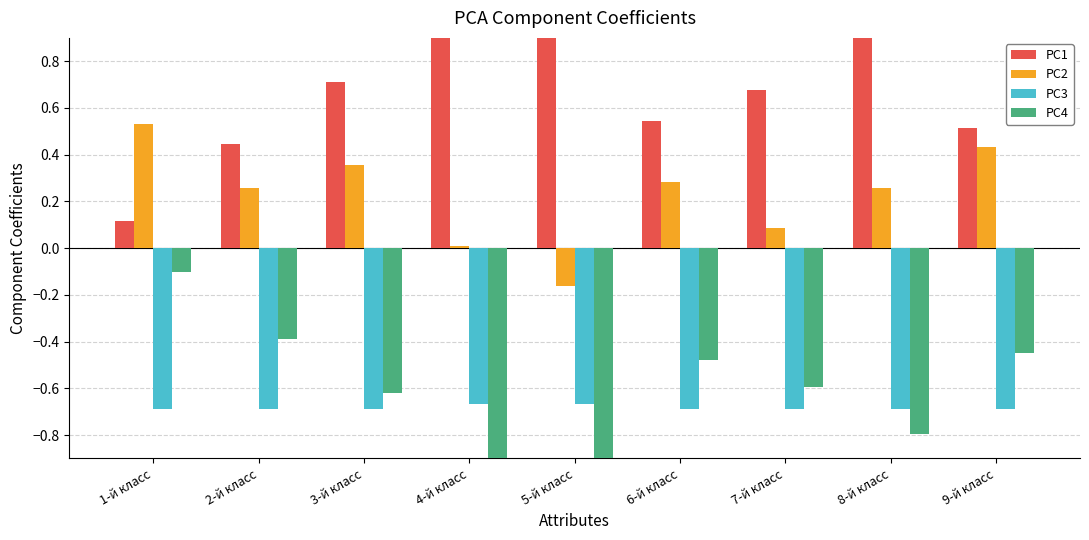

List the labels in order of PC3 value, smallest first.

1-й класс, 2-й класс, 3-й класс, 6-й класс, 7-й класс, 8-й класс, 9-й класс, 4-й класс, 5-й класс